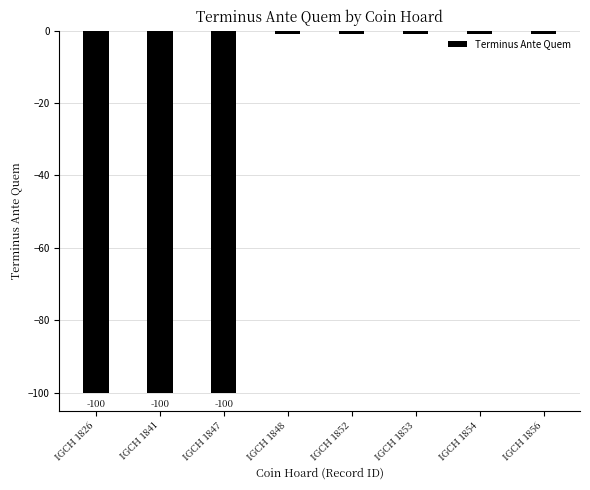

Reading right to left, list all the values displayed in this chart.

-1	-1	-1	-1	-1	-100	-100	-100